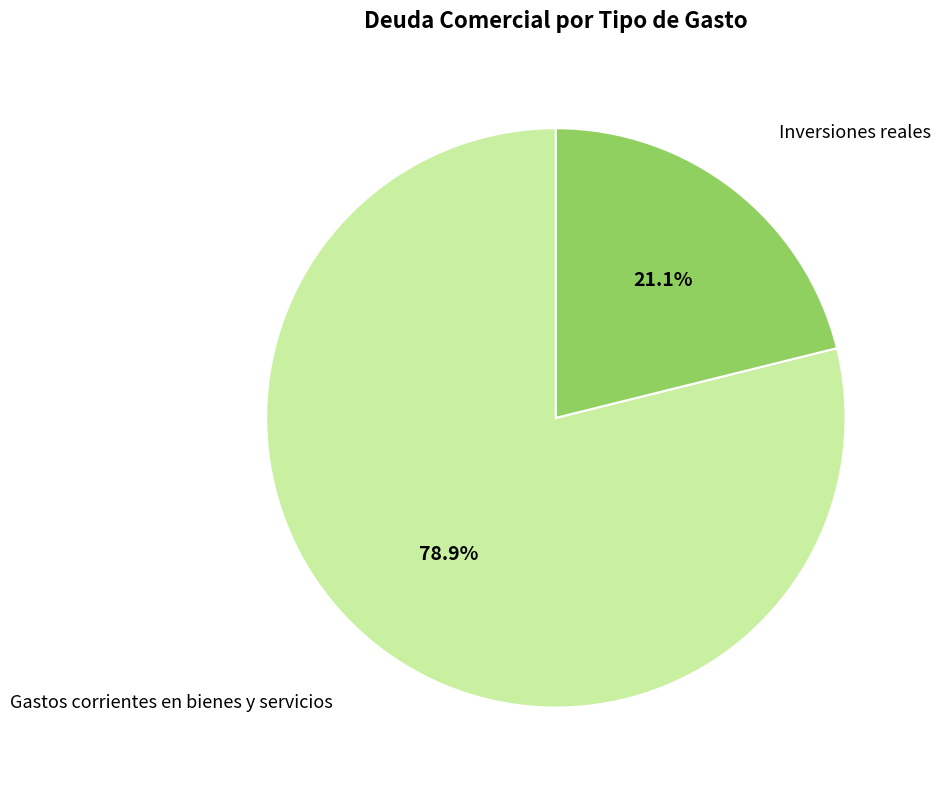

Does any single category account for the majority?

Yes